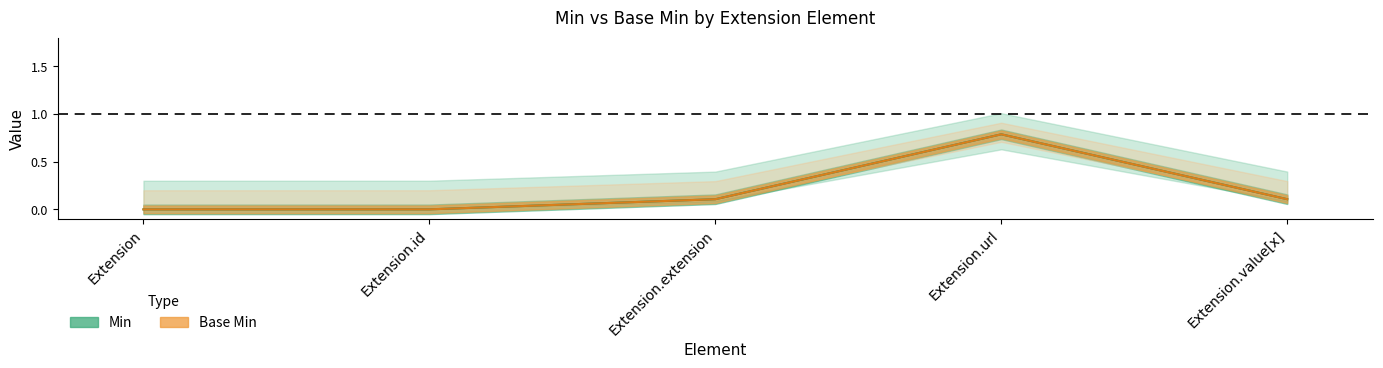

Does the chart have visible grid lines?

No